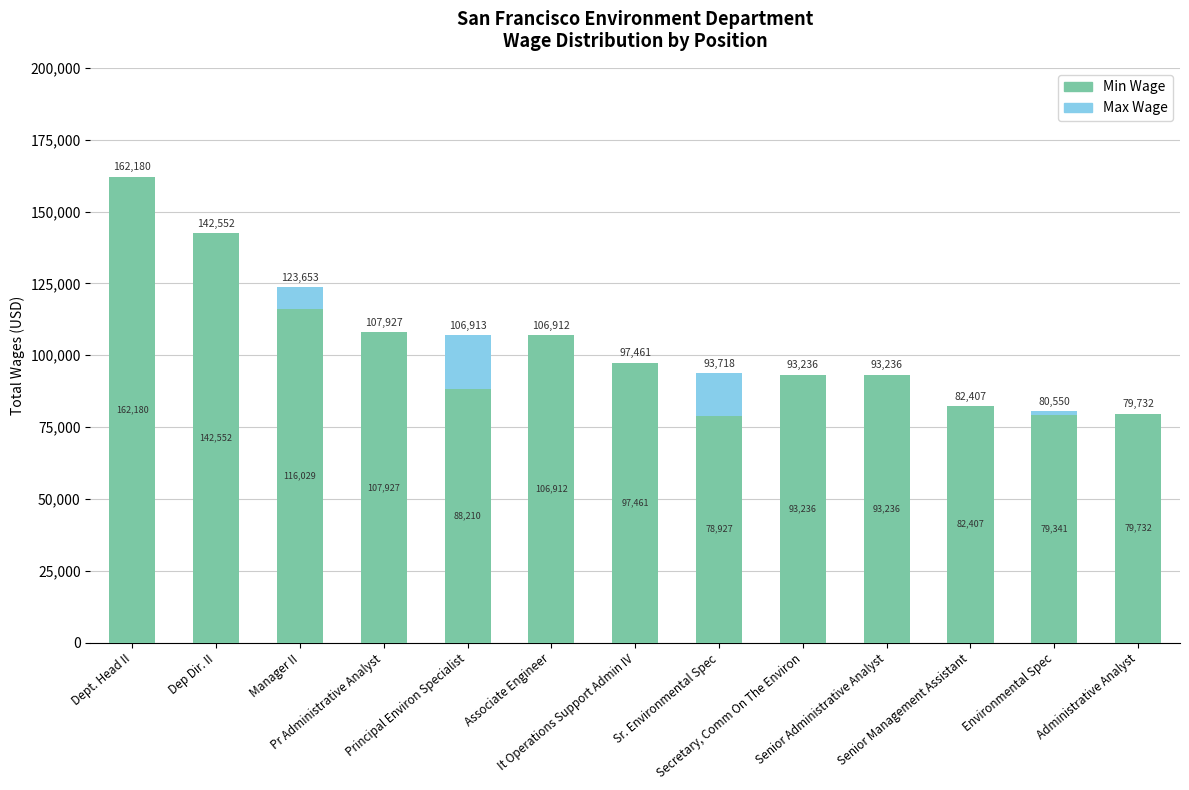

What is the sum of all Min Wage values?

1328150